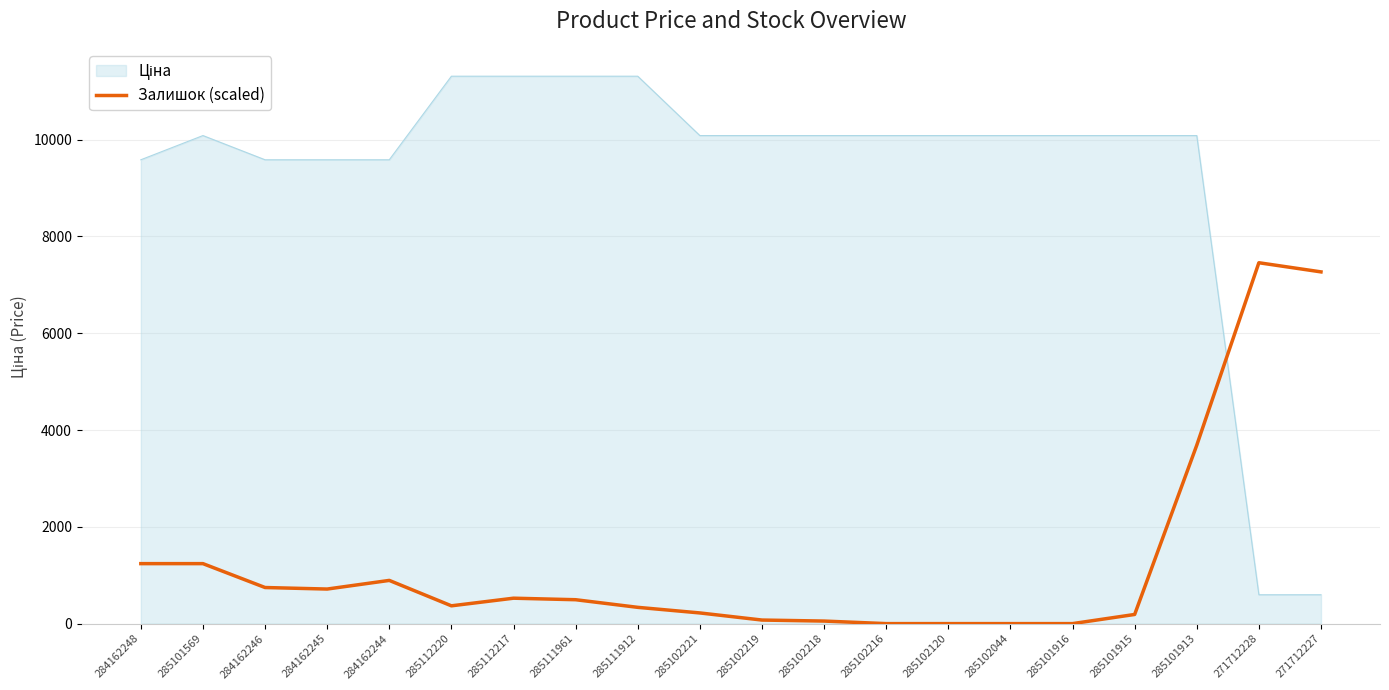

True or false: Залишок (scaled) has a value of 1239.4 at 284162248.

True